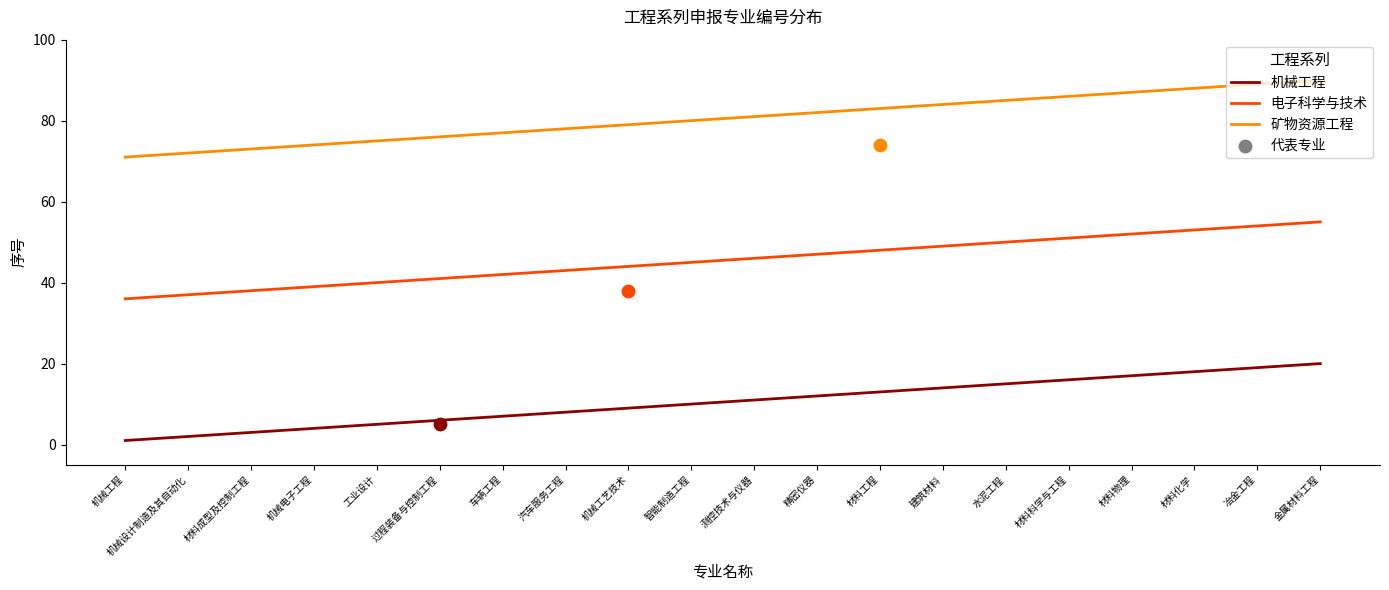

At how many categories does at least one series exceed 44?

20